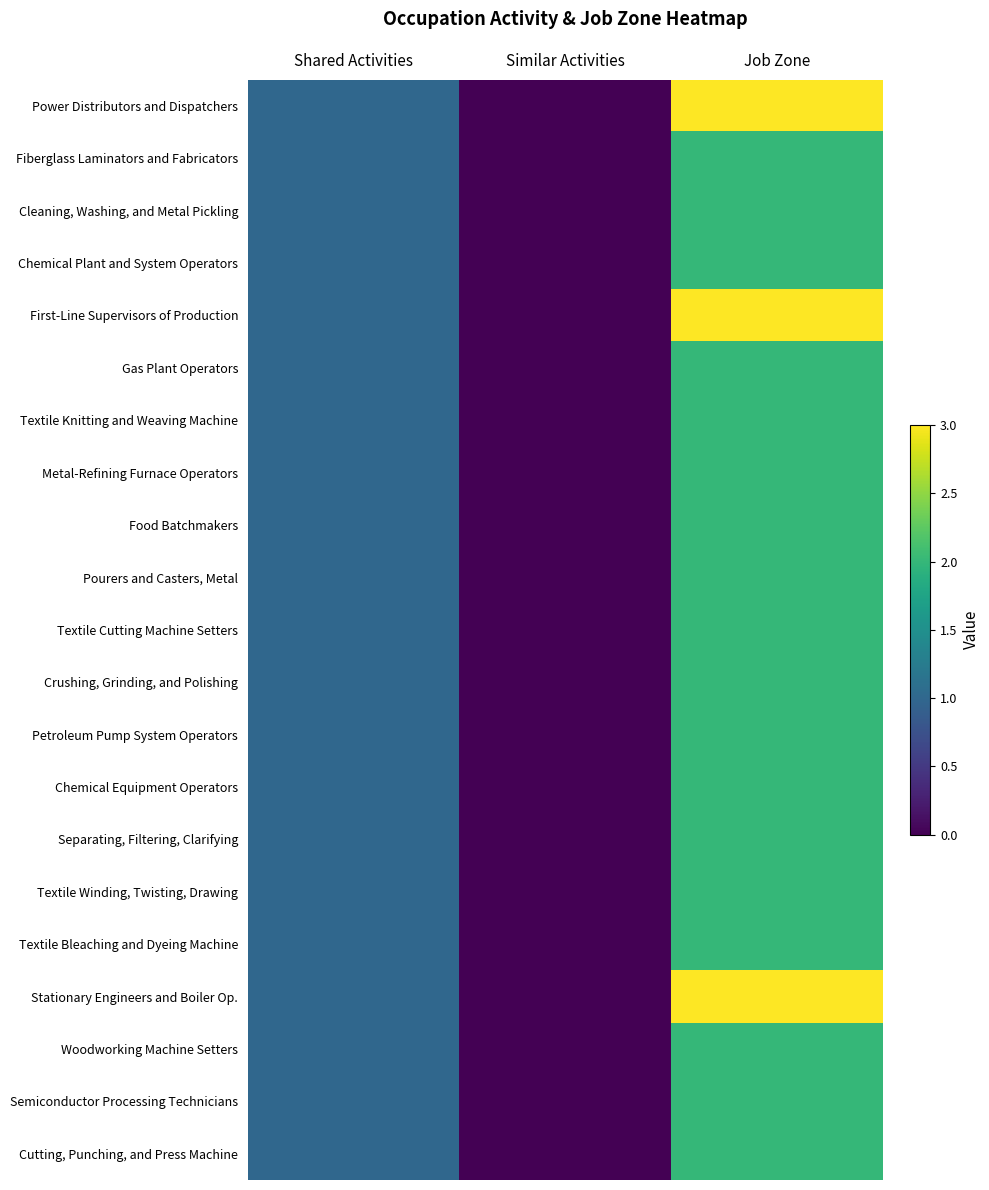

Which series changed the most between Shared Activities and Similar Activities?

Power Distributors and Dispatchers